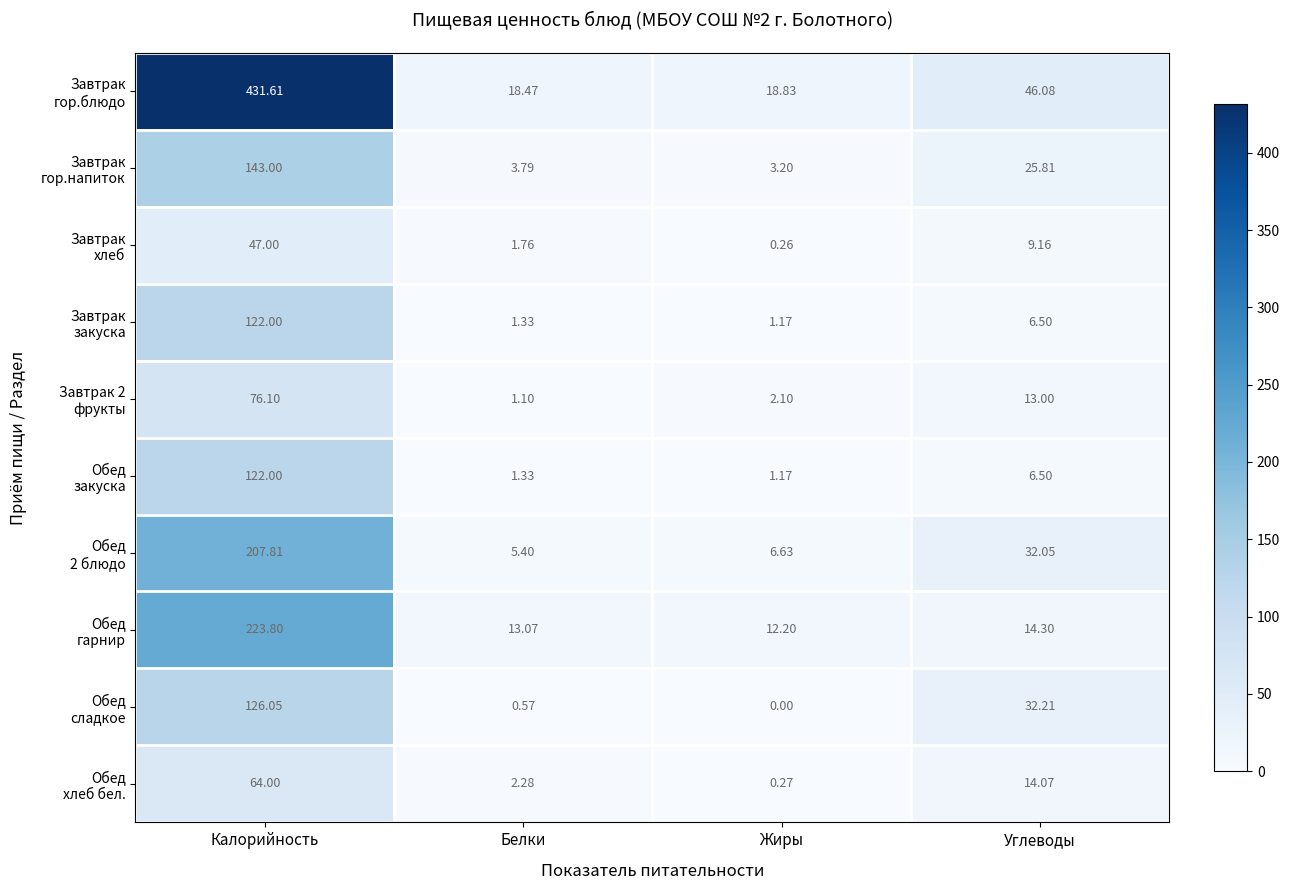

How many series are shown in this chart?

10